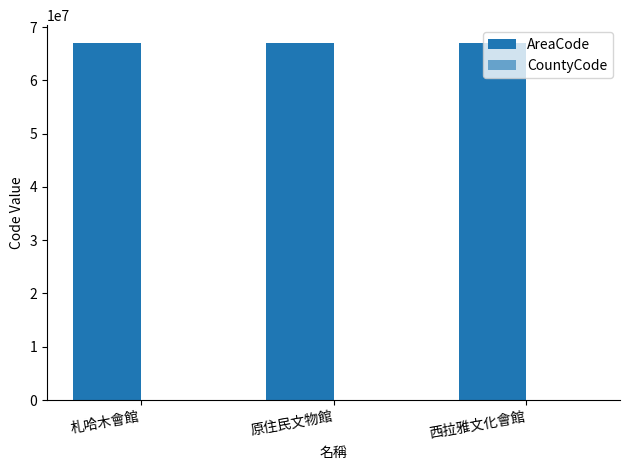

At 札哈木會館, list the series in order from largest to smallest.

AreaCode, CountyCode